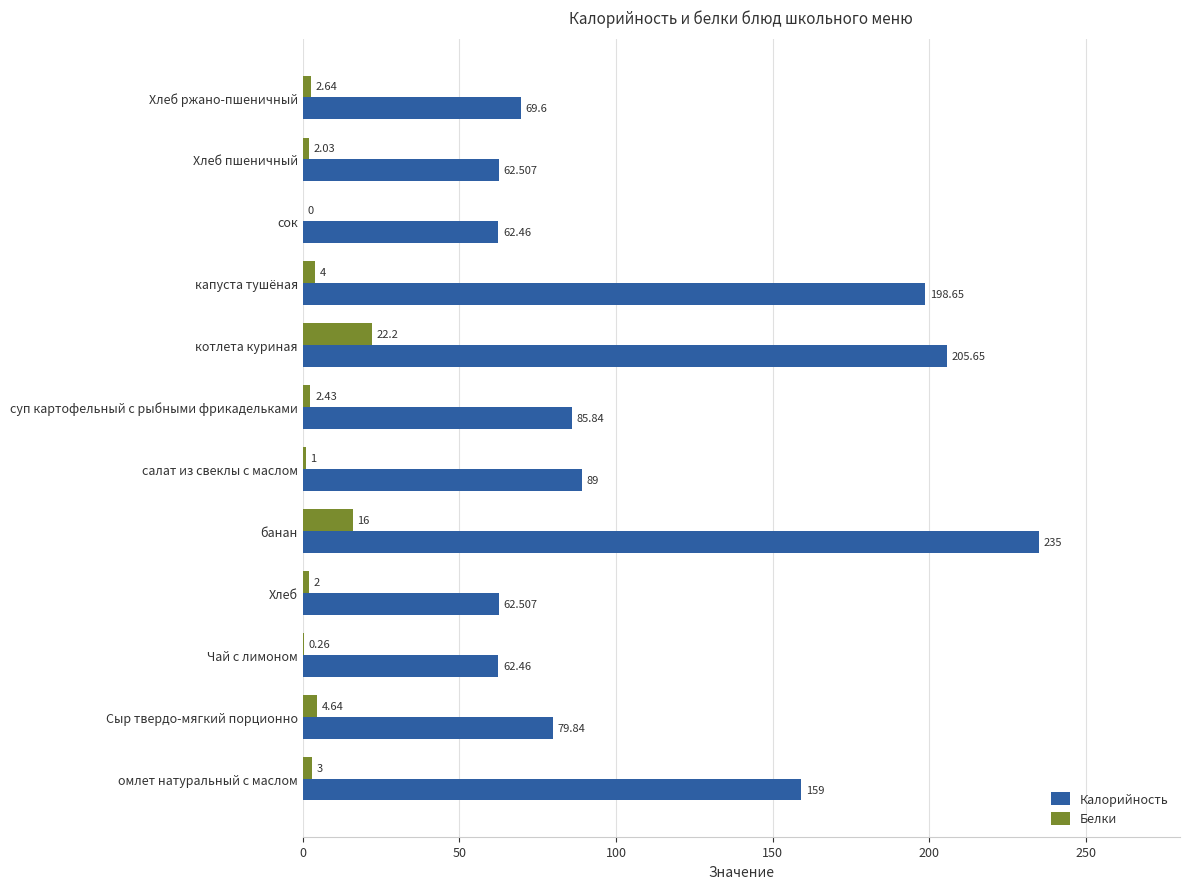

Which series changed the most between котлета куриная and Хлеб ржано-пшеничный?

Калорийность